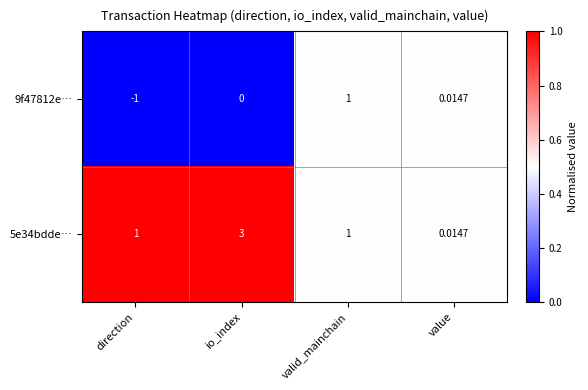

Which category has the lowest value across all series?

direction